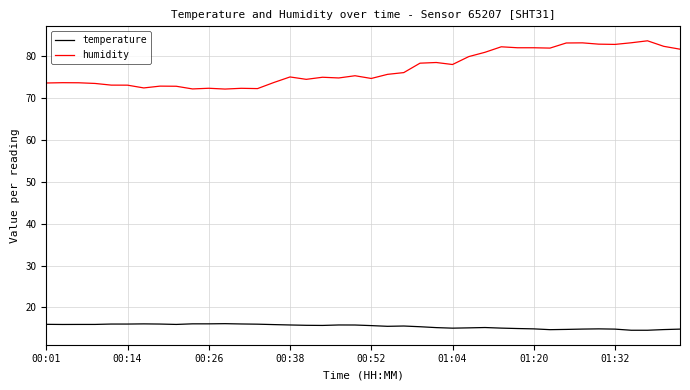

Is this an area chart (filled region under the line)?

No